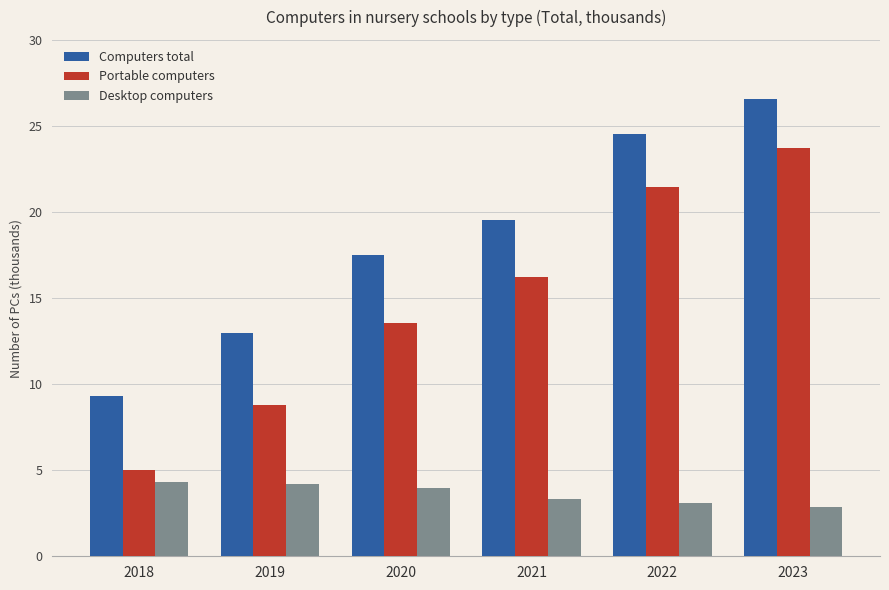

How many bars are there in each group?

3